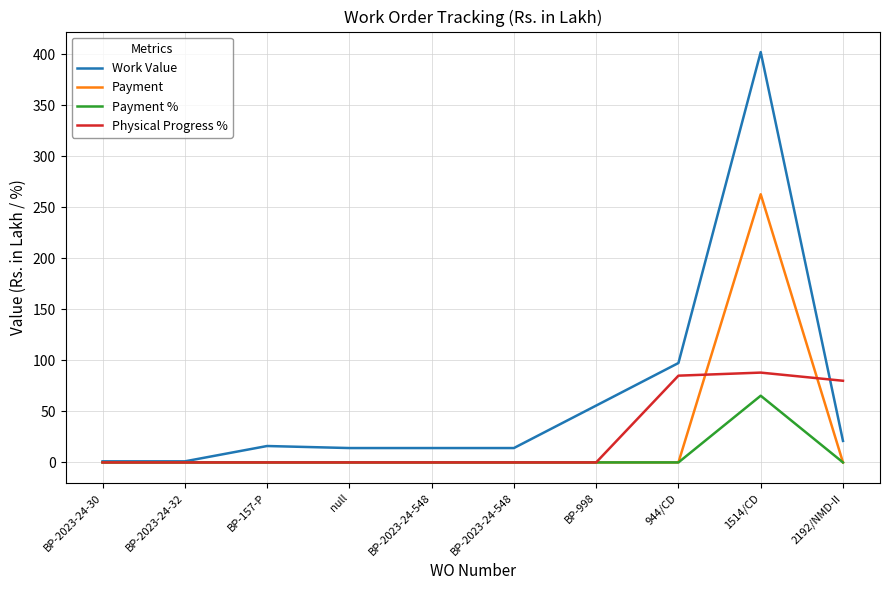

After their last crossing, which series has the higher values: Physical Progress % or Payment?

Physical Progress %